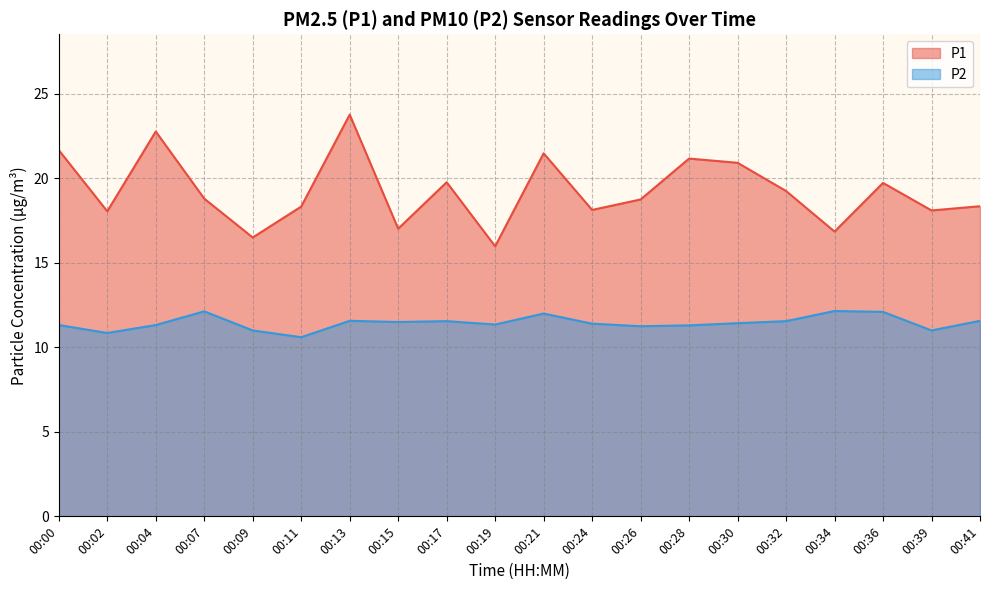

Reading left to right, what are all the values shown in this chart?

P1: 21.7	18.1	22.8	18.8	16.5	18.3	23.8	17.0	19.8	16.0	21.5	18.1	18.8	21.2	20.9	19.2	16.9	19.7	18.1	18.4
P2: 11.3	10.8	11.3	12.1	11.0	10.6	11.6	11.5	11.6	11.3	12.0	11.4	11.2	11.3	11.4	11.6	12.2	12.1	11.0	11.6